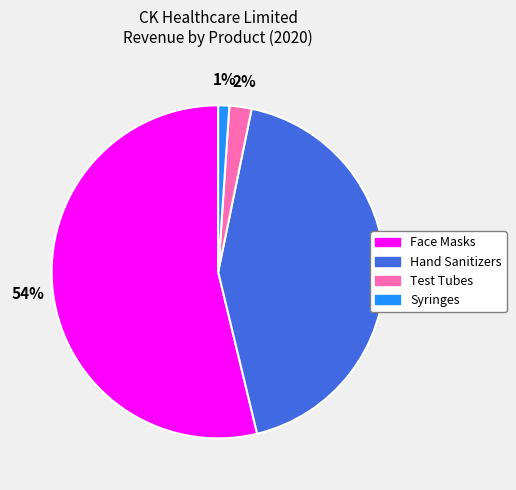

Is the sum of Syringes and Hand Sanitizers greater than half?

No